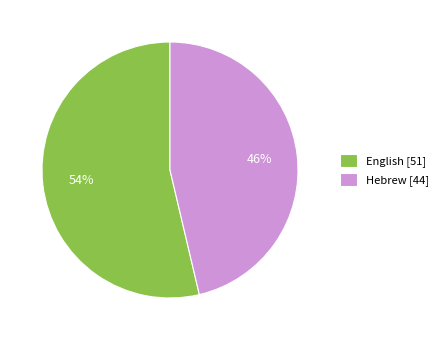

Rank the categories by value from highest to lowest.

English, Hebrew